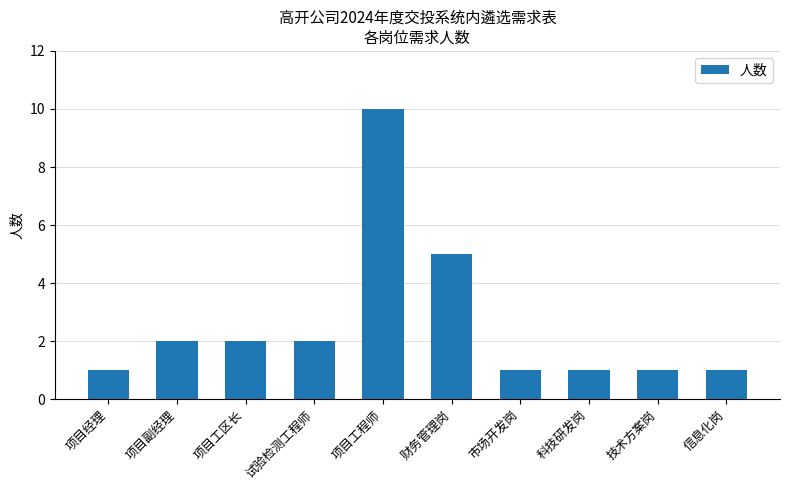

What is the difference between the maximum and second lowest values?

9